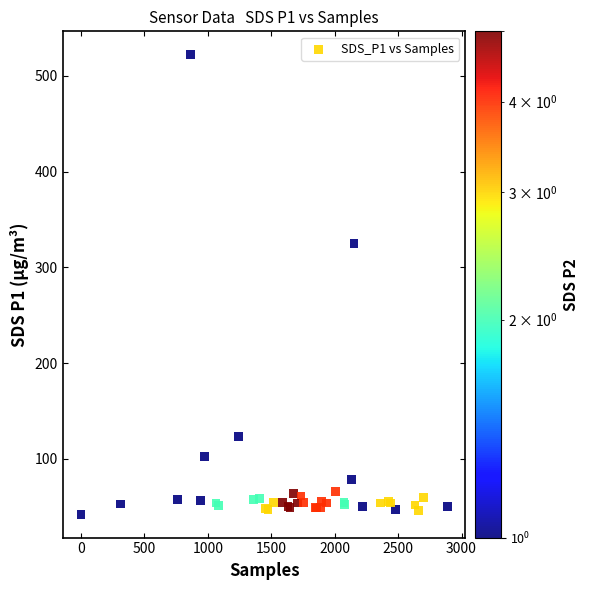

What Y value in the scatter plot is closest to 282?

325.3